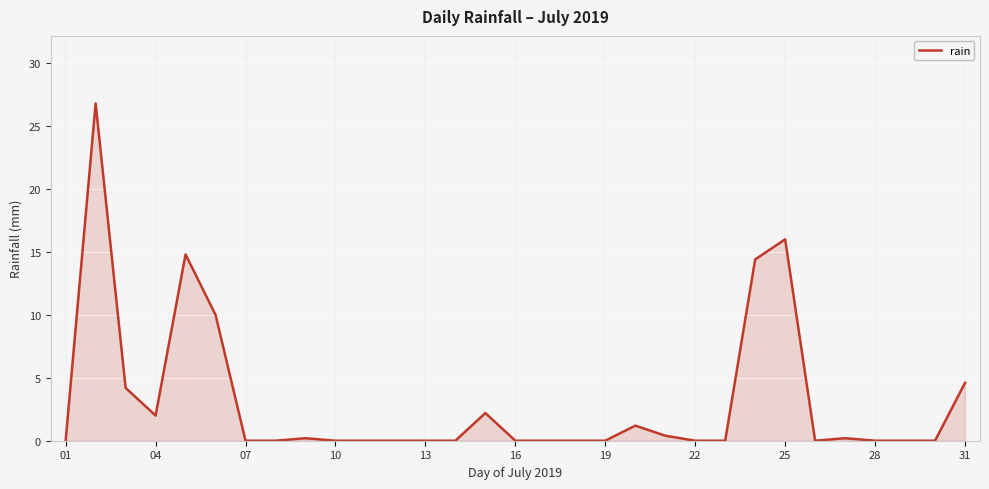

What is the difference between the maximum and minimum values?

26.8